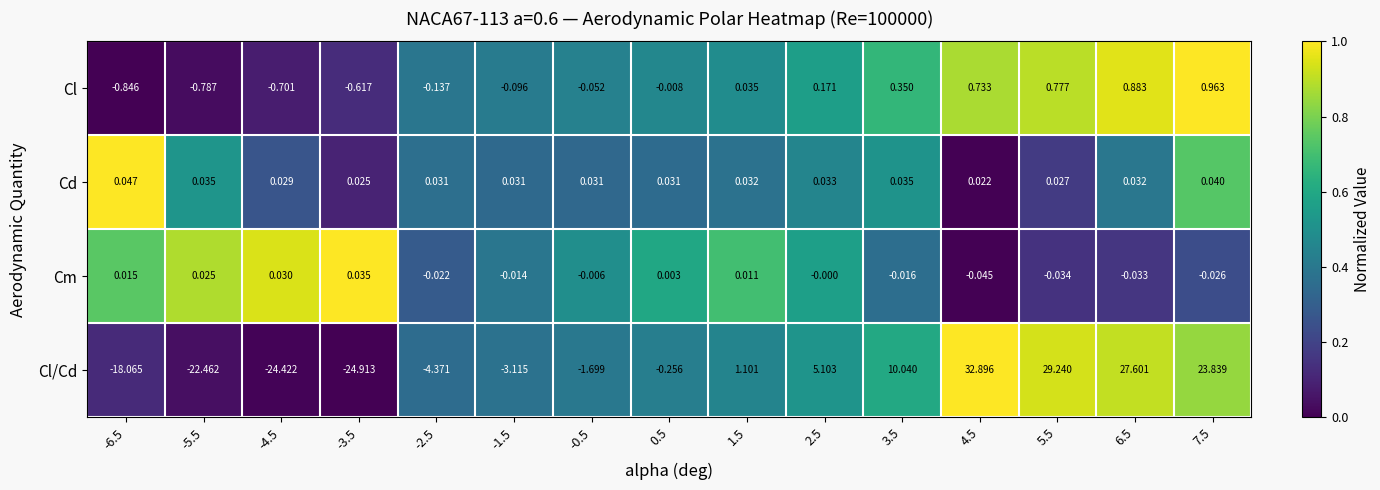

How many data points does each series have?

15